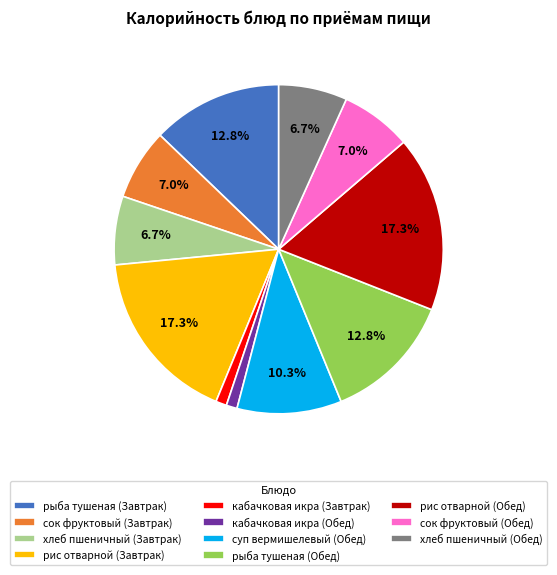

What percentage do рыба тушеная (Завтрак) and рис отварной (Обед) together represent?

30.1%